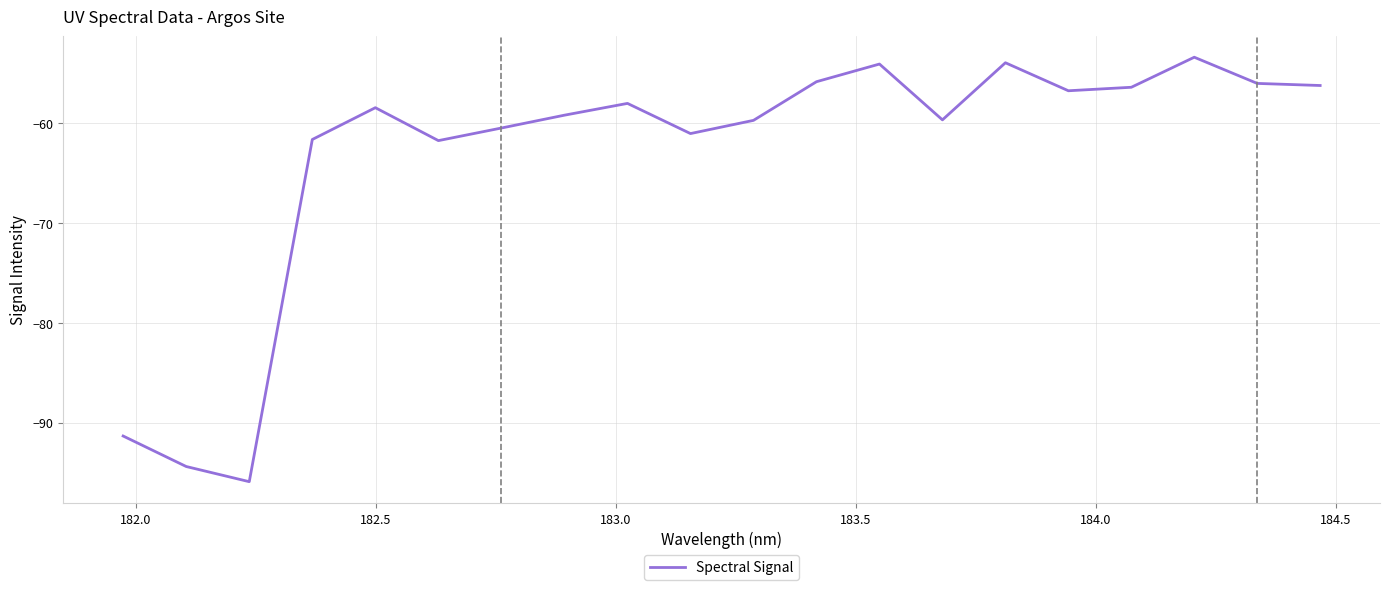

What is the difference between the maximum and minimum values?

42.5